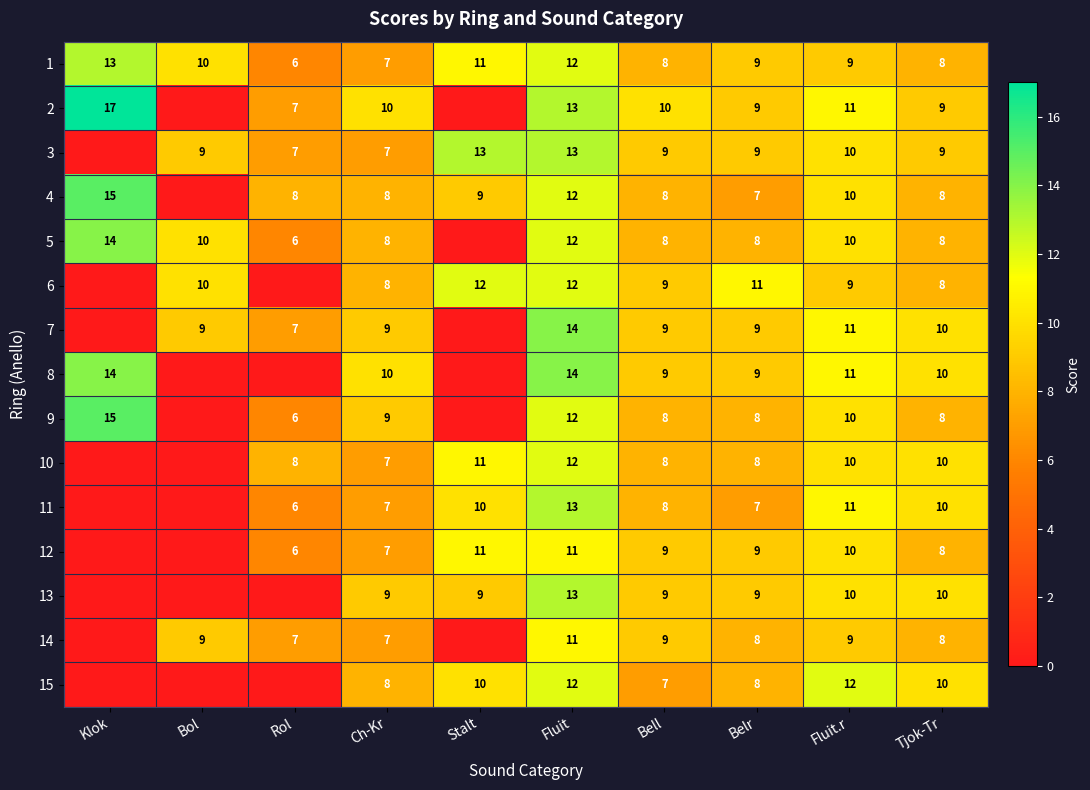

At which category does the chart reach its minimum across all series?

Bol